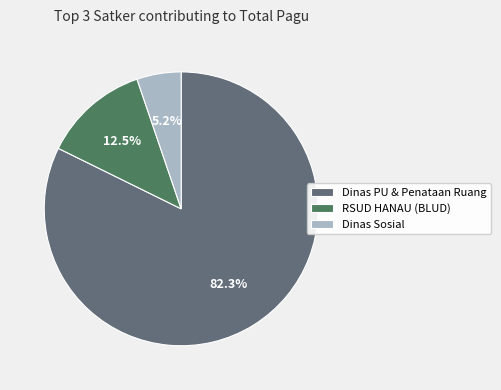

Which category has the biggest portion of the pie?

Dinas PU & Penataan Ruang